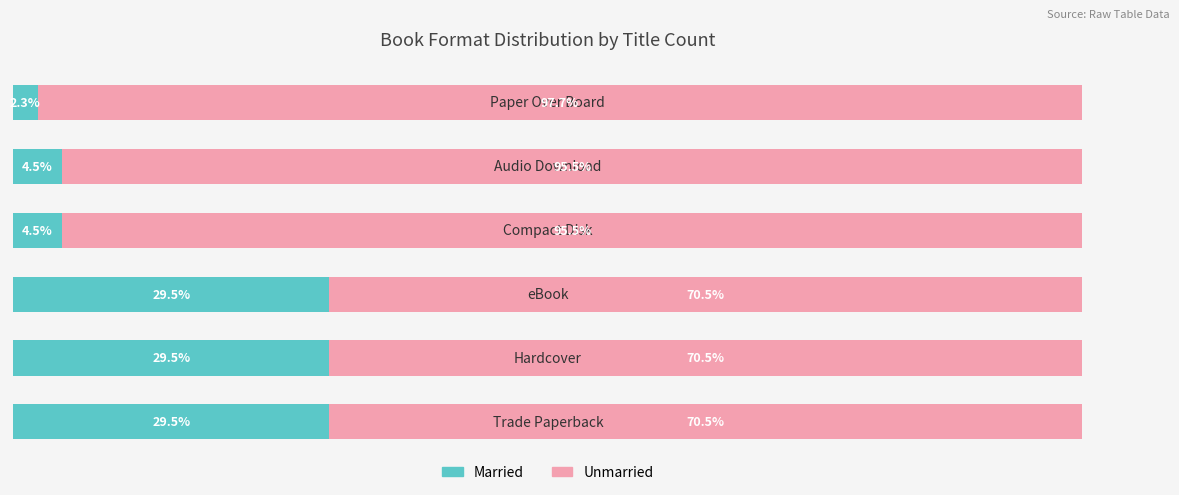

What are all the series names shown in the legend?

Married, Unmarried